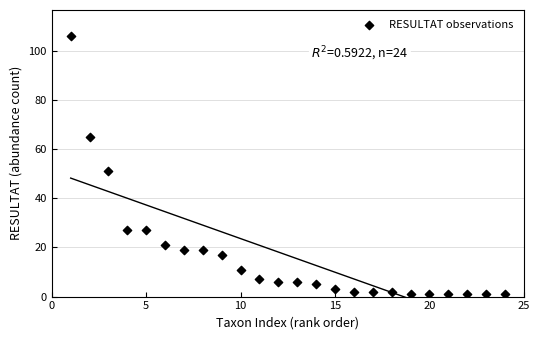

What is the range of Y values (max minus min)?

105